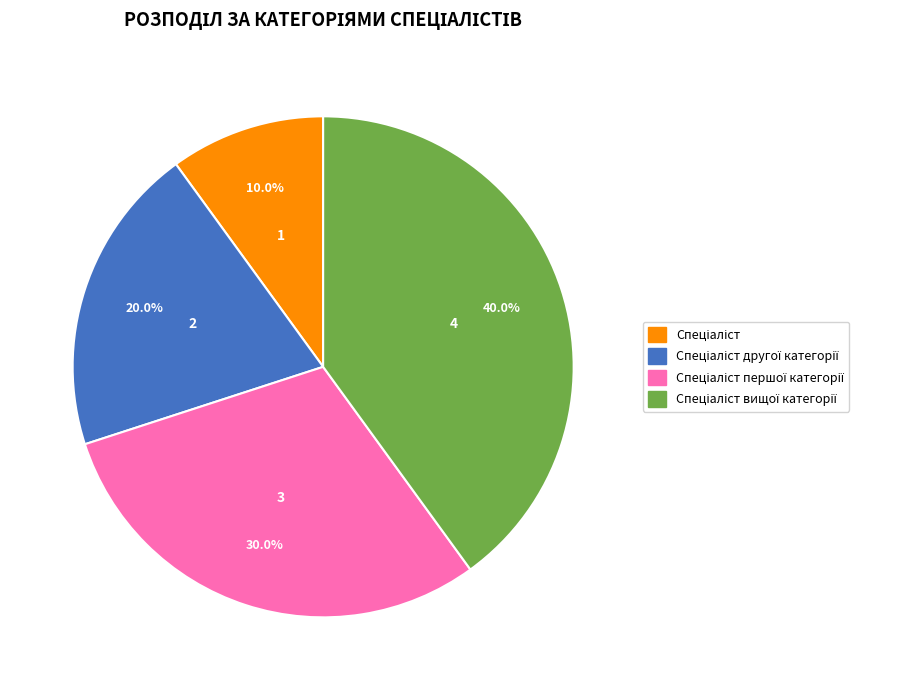

Does any single category account for the majority?

No